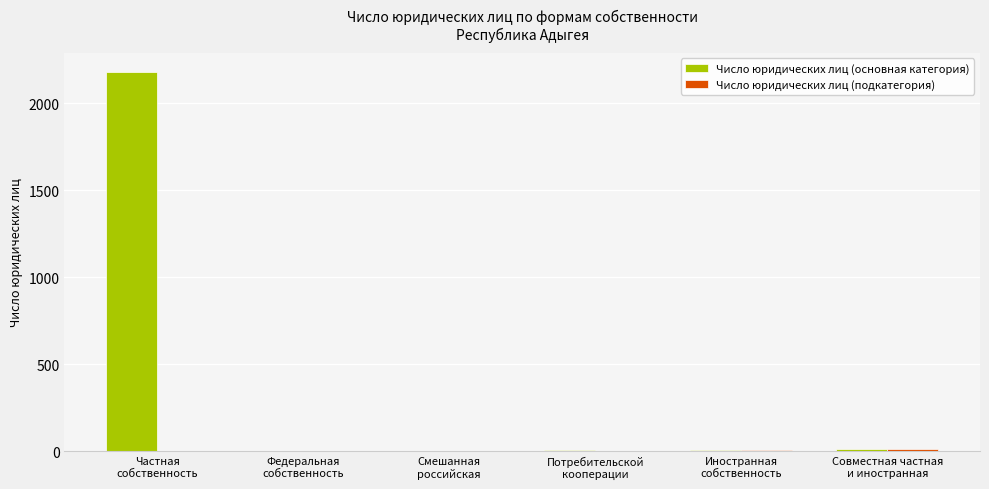

Which series has the largest total across all categories?

Число юридических лиц (основная категория)